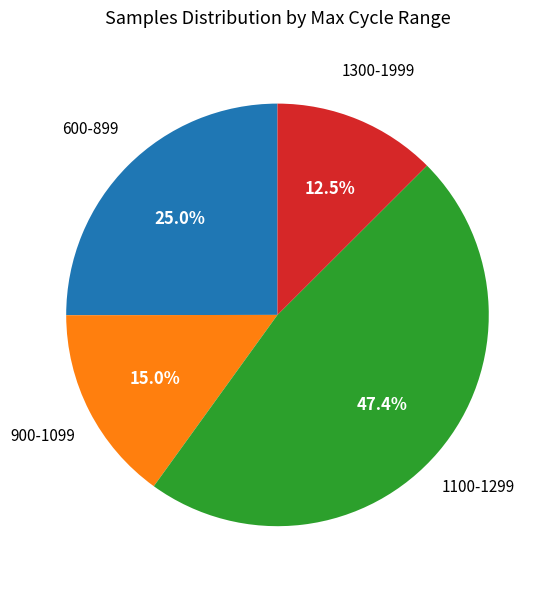

Is there any slice that represents more than half of the pie?

No